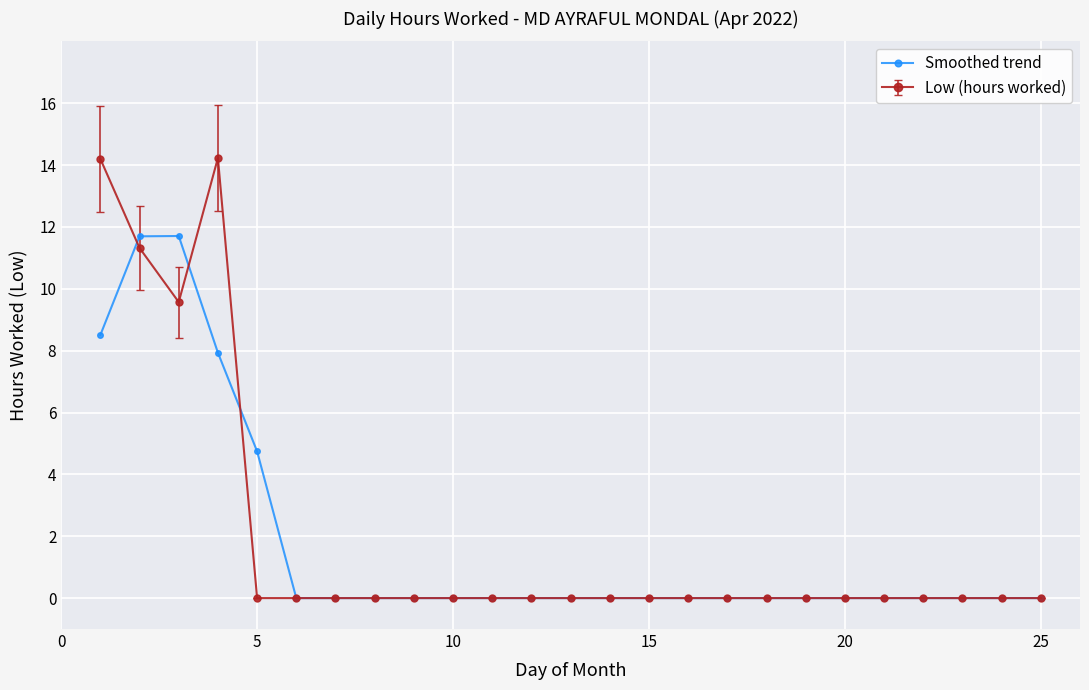

What is the value of the Smoothed trend point at the 1st from the left?

8.5